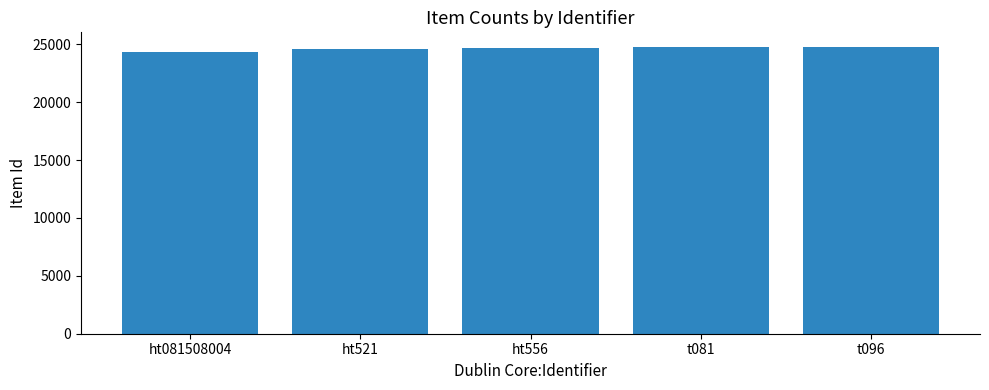

Does the chart contain stacked bars?

No